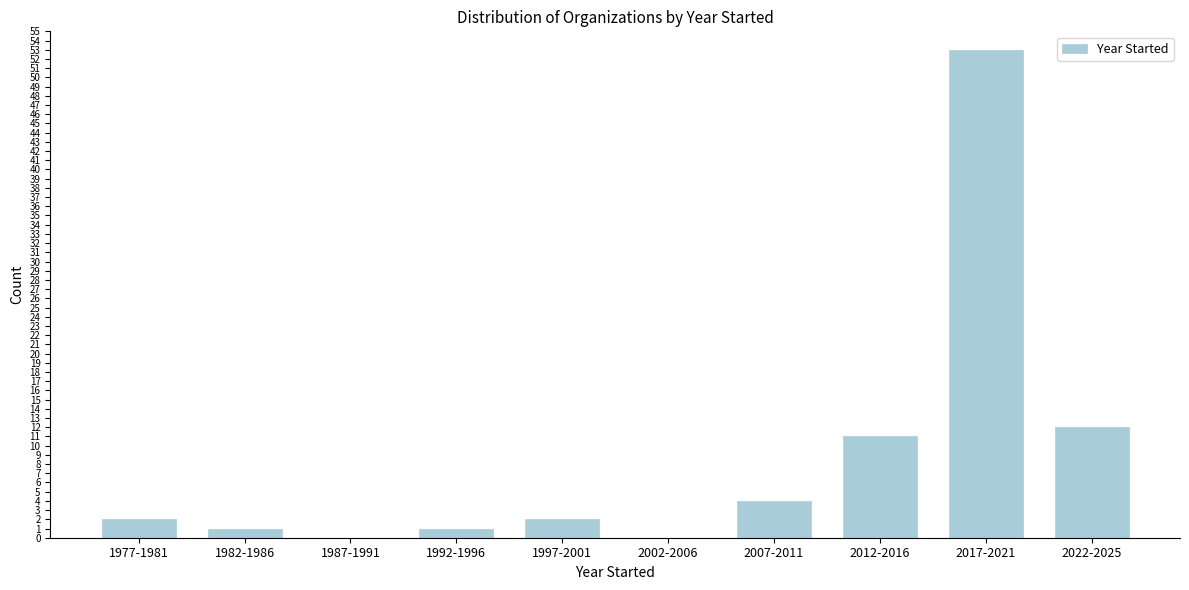

Reading left to right, transcribe all the data shown in this chart.

1977-1981=2	1982-1986=1	1987-1991=0	1992-1996=1	1997-2001=2	2002-2006=0	2007-2011=4	2012-2016=11	2017-2021=53	2022-2025=12